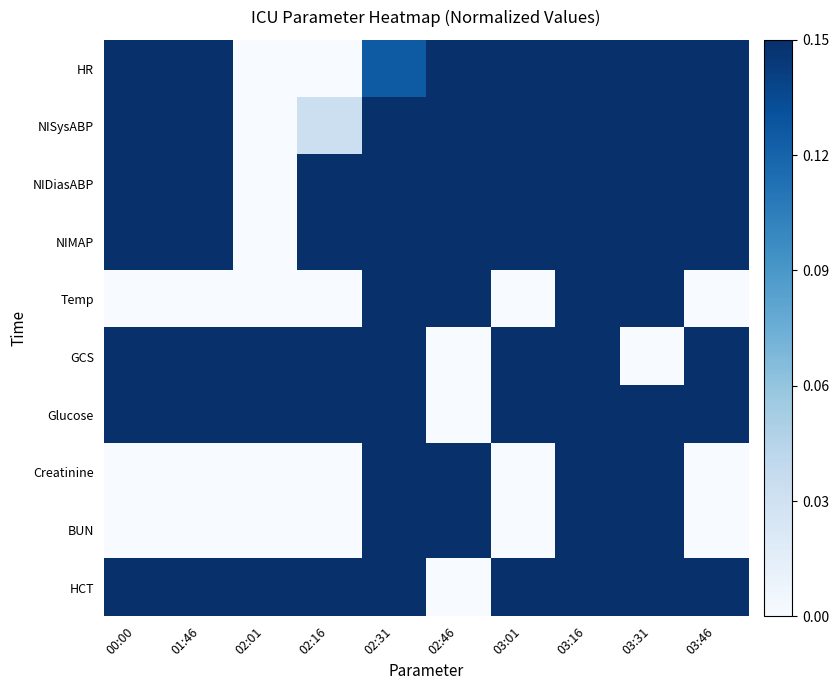

Between 03:01 and 02:01, which is larger?

03:01